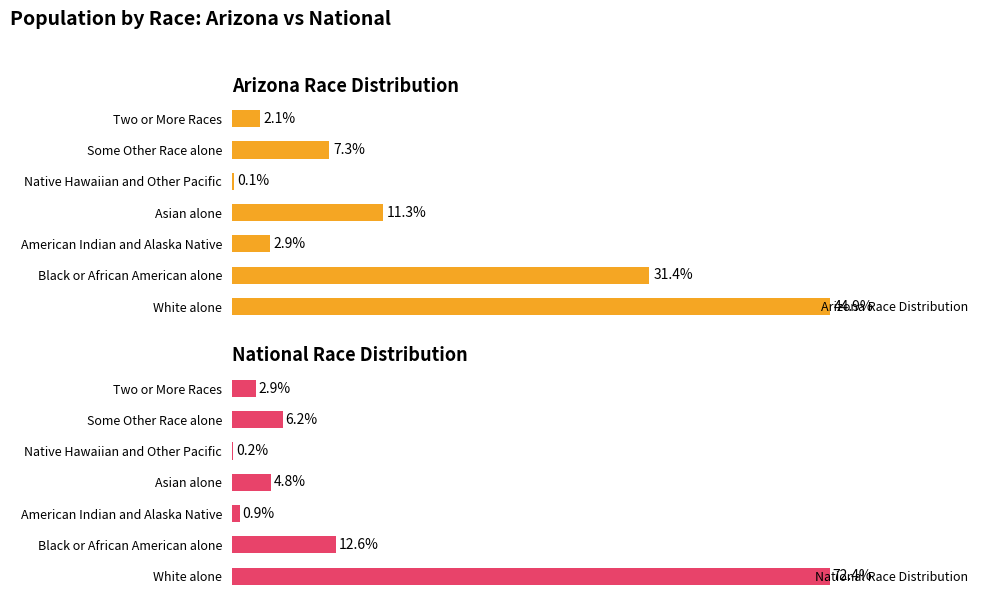

Which series has the largest range (max minus min)?

National Race Distribution